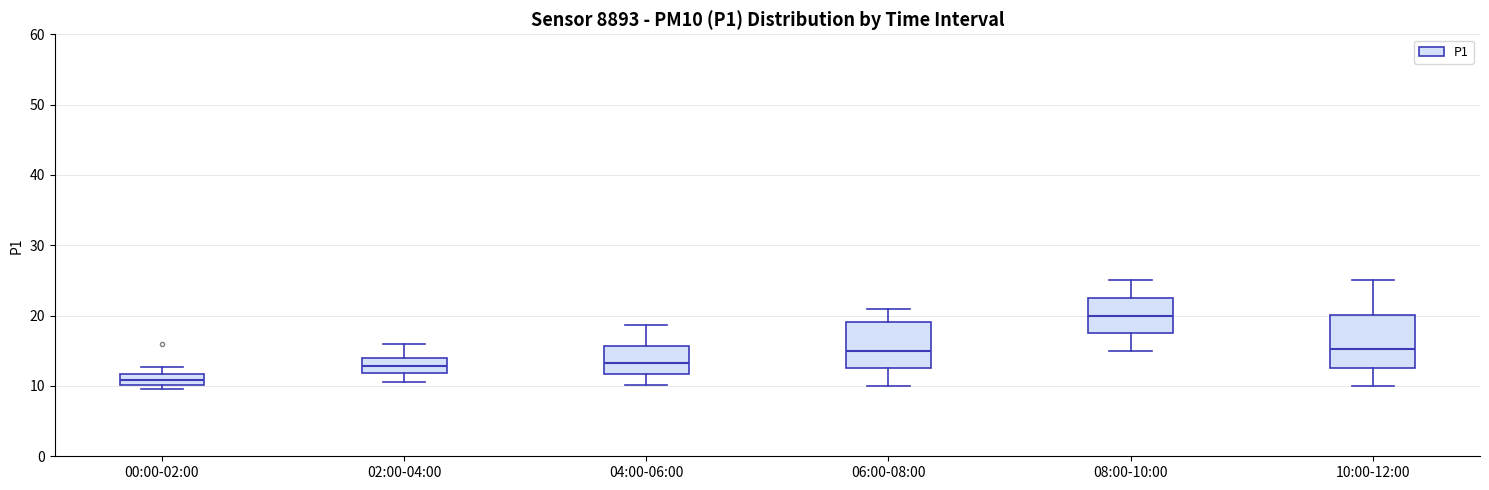

Where does the lower whisker of the box for 08:00-10:00 end on the y-axis? The values are not printed on the chart, so give them approximately, as read against the axis.

15